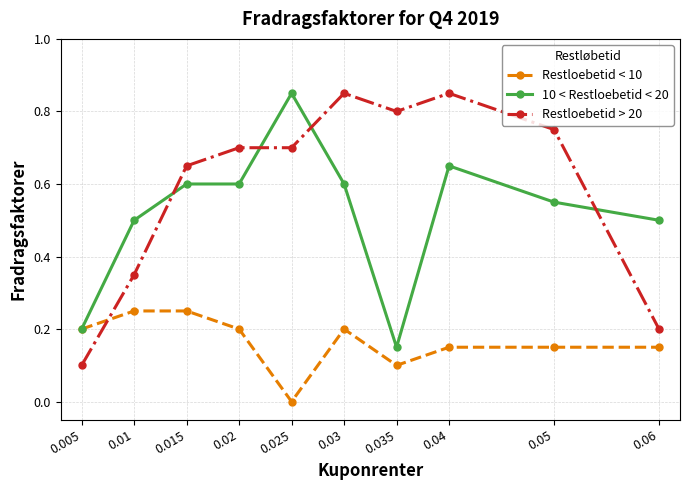

Is the value of Restloebetid < 10 at 0.06 greater than the value of Restloebetid > 20 at 0.04?

No